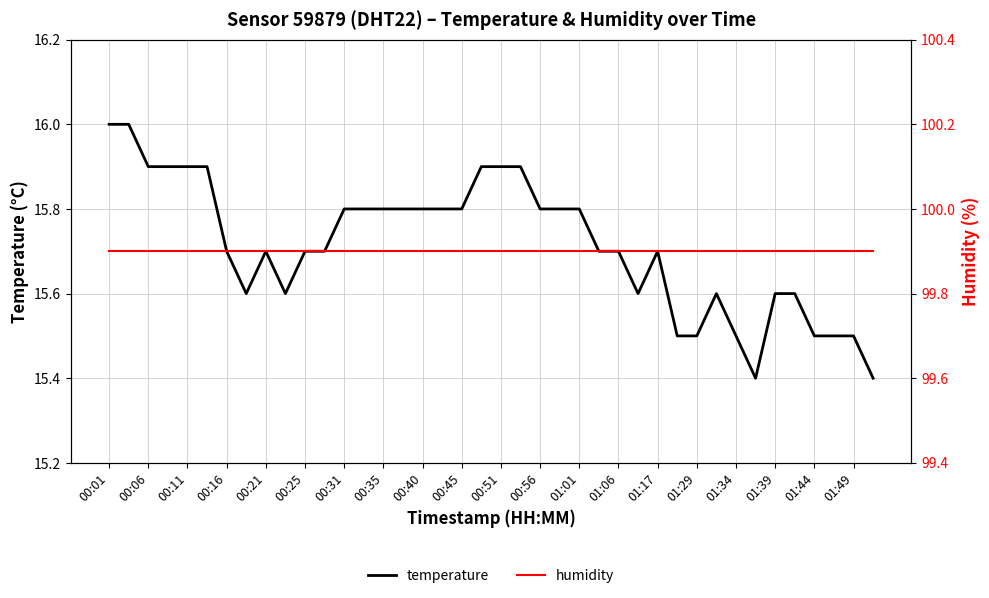

Count the temperature values in the range 15 to 16.

40